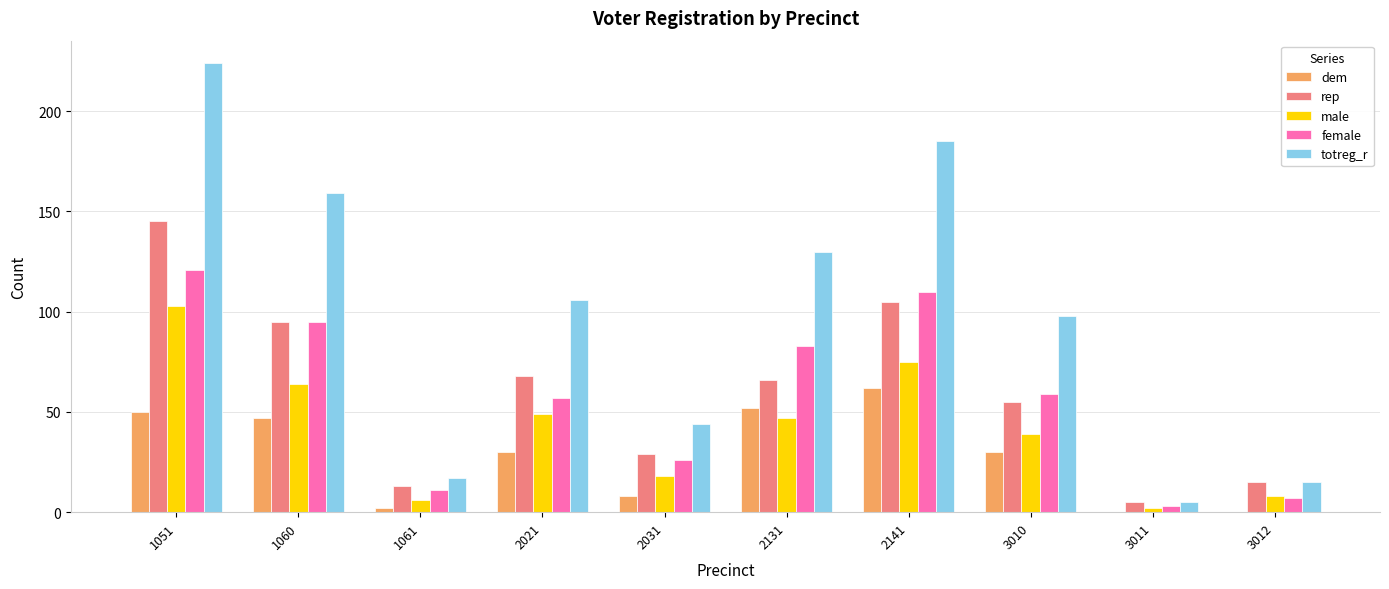

At which label does male reach its peak?

1051